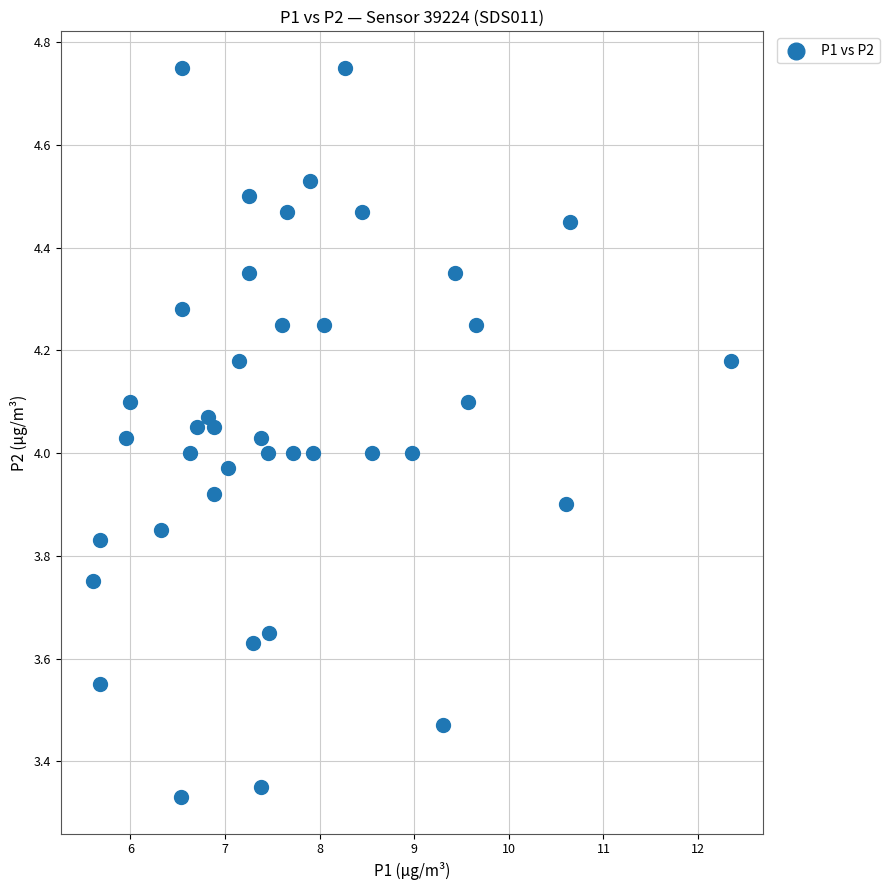

What is the range of X values (max minus min)?

6.8